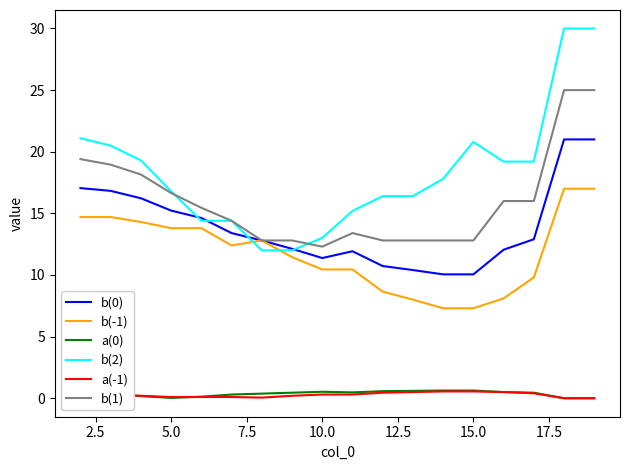

Which series has the widest spread of values?

b(2)